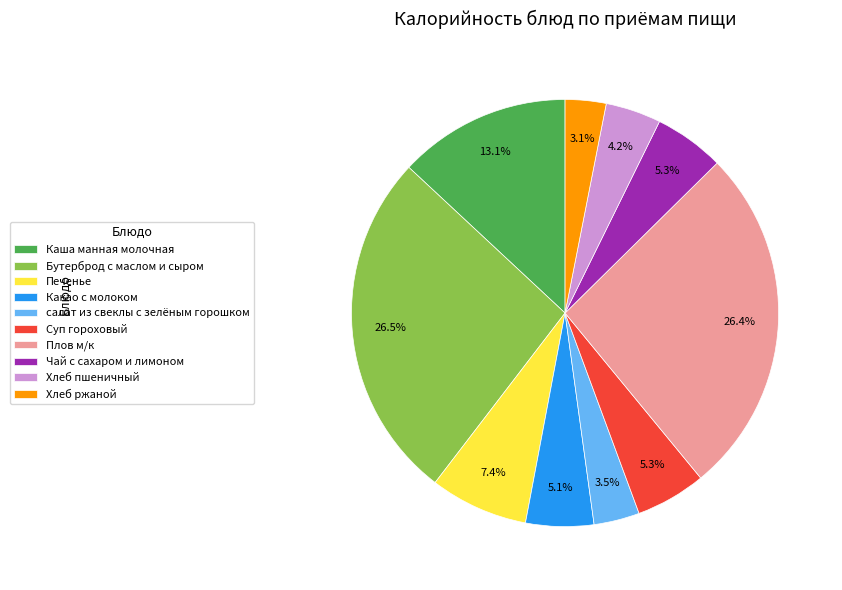

How much of the chart is everything except Плов м/к?

73.6%